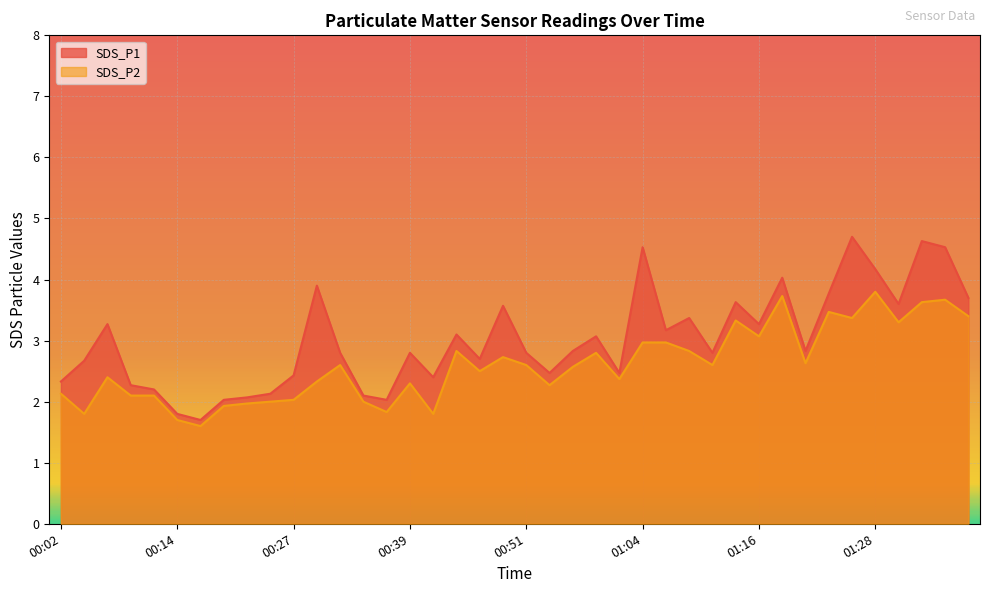

Between 01:09 and 01:38, which series saw the biggest shift?

SDS_P2